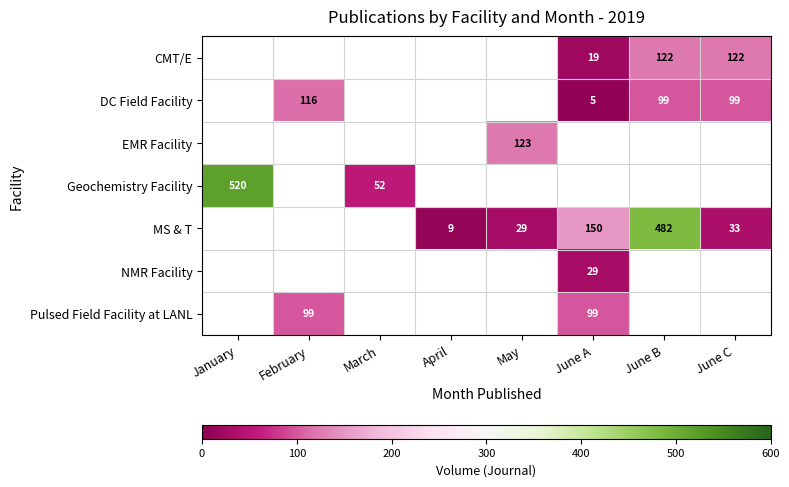

The MS & T series shows 29 at May. True or false?

True